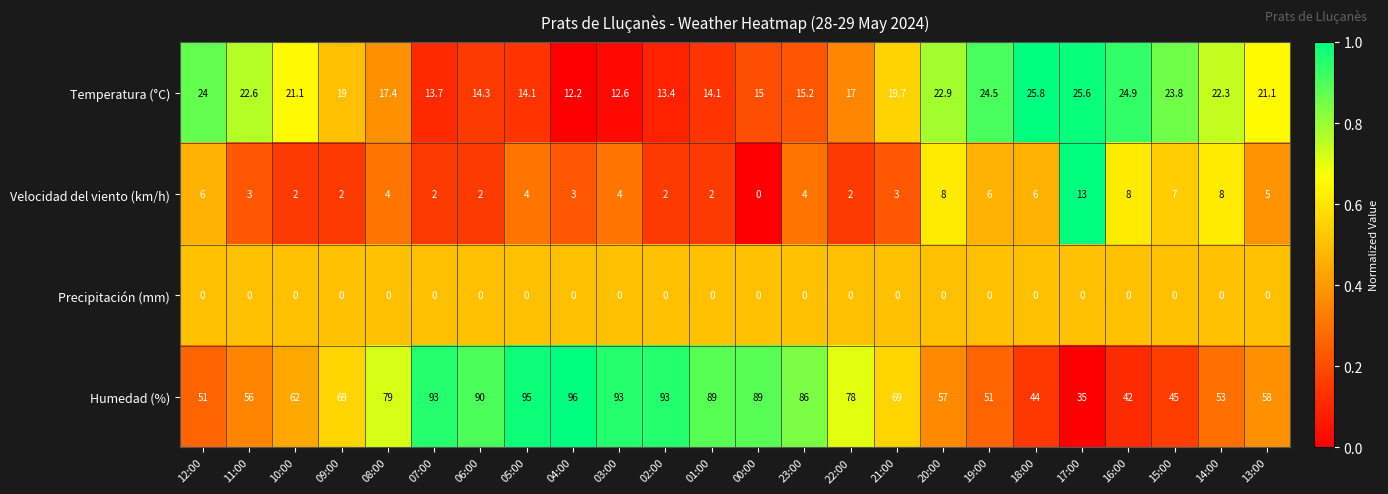

Where does the Velocidad del viento (km/h) series first go above 4?

12:00